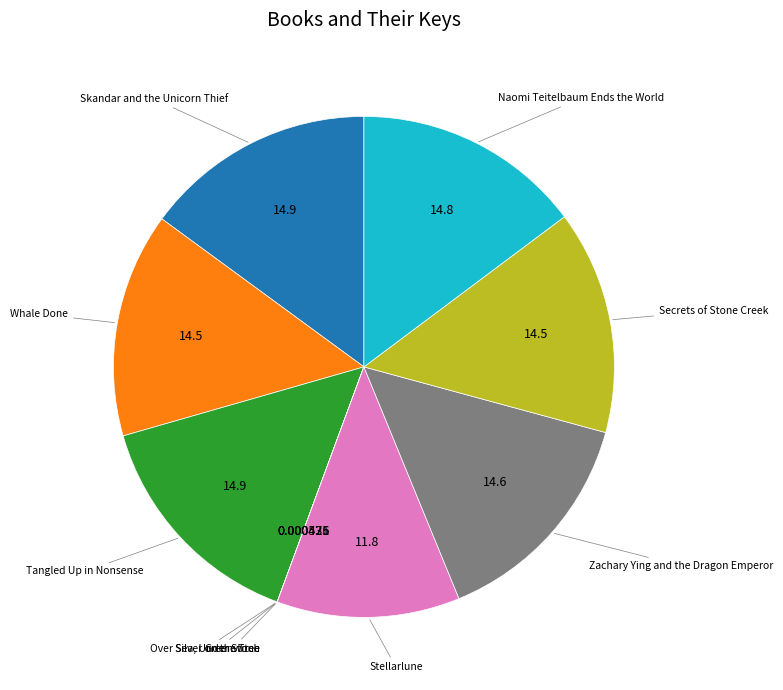

Is there any slice that represents more than half of the pie?

No